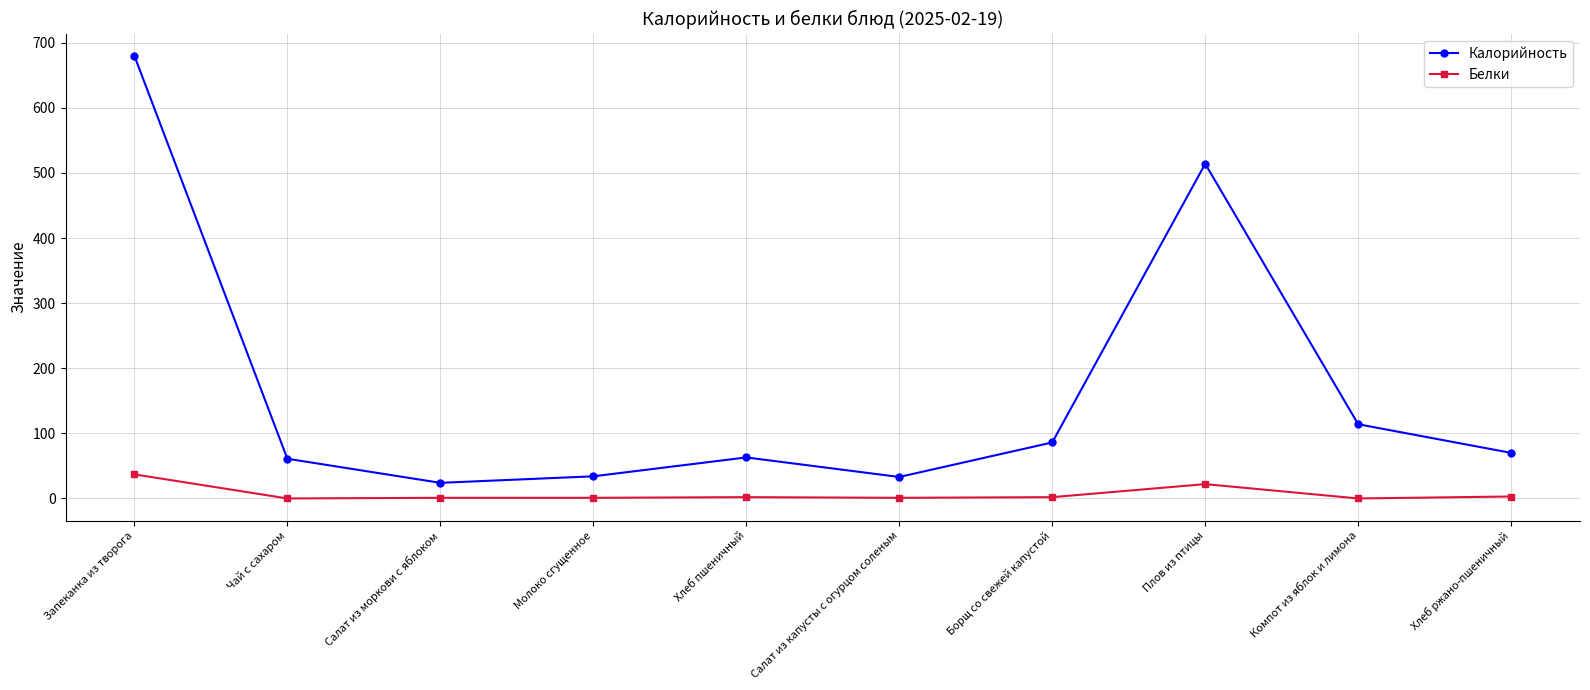

True or false: Белки and Калорийность cross at least once.

False